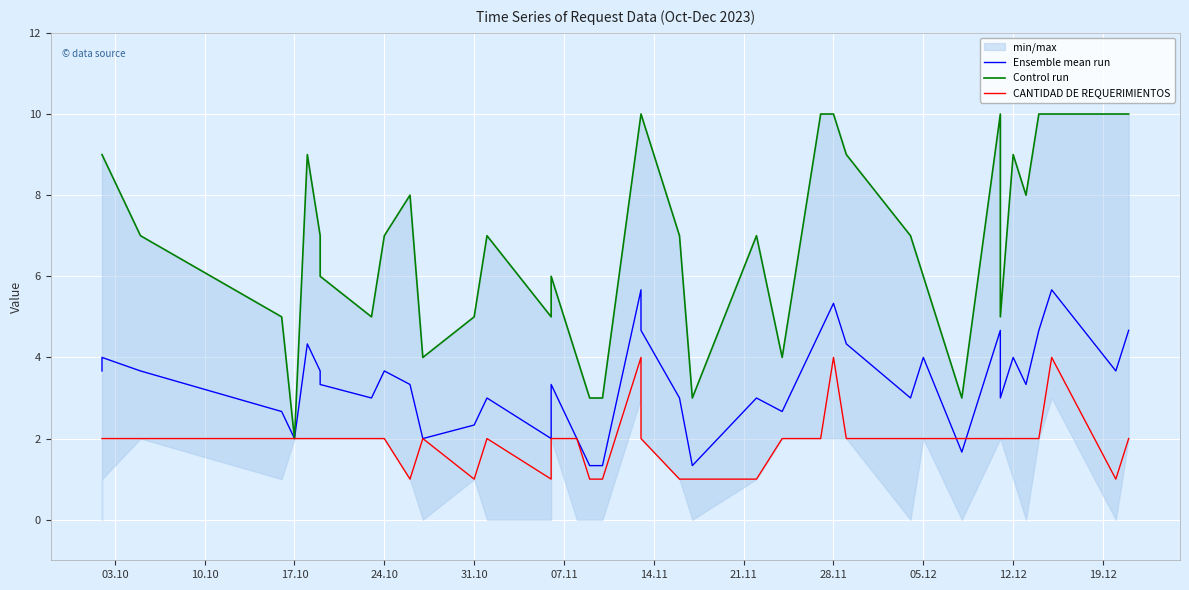

What is the lowest value of the Control run series?

2.0